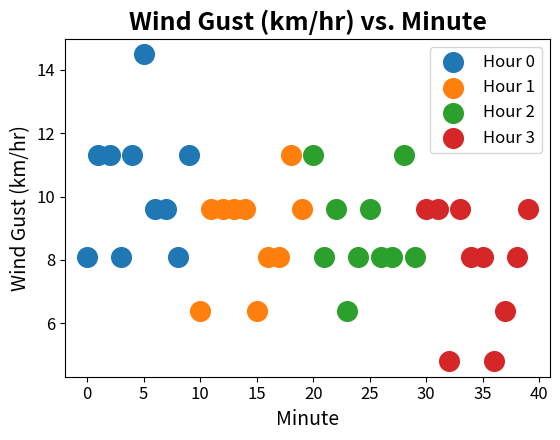

Which series reaches the minimum Y coordinate?

Hour 3